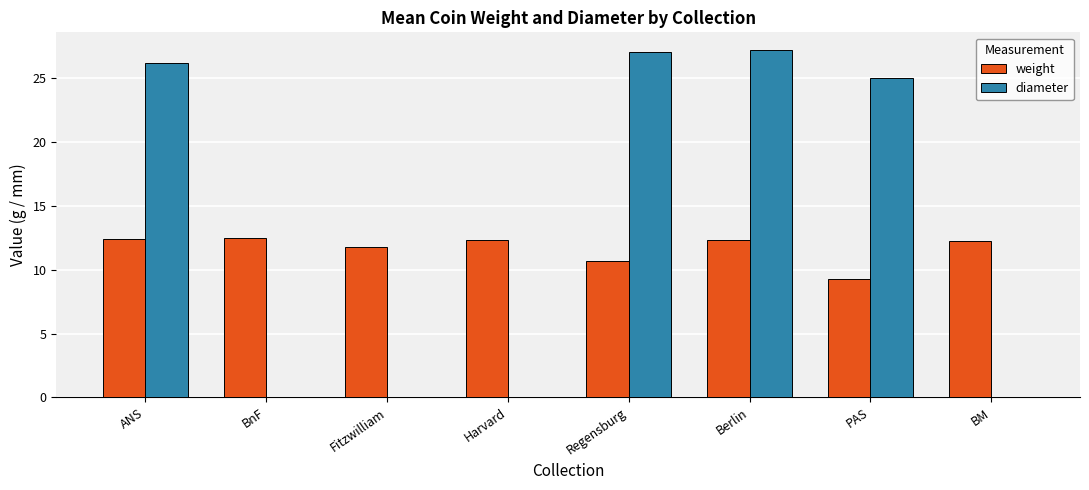

What is the maximum value shown in the chart?

27.2